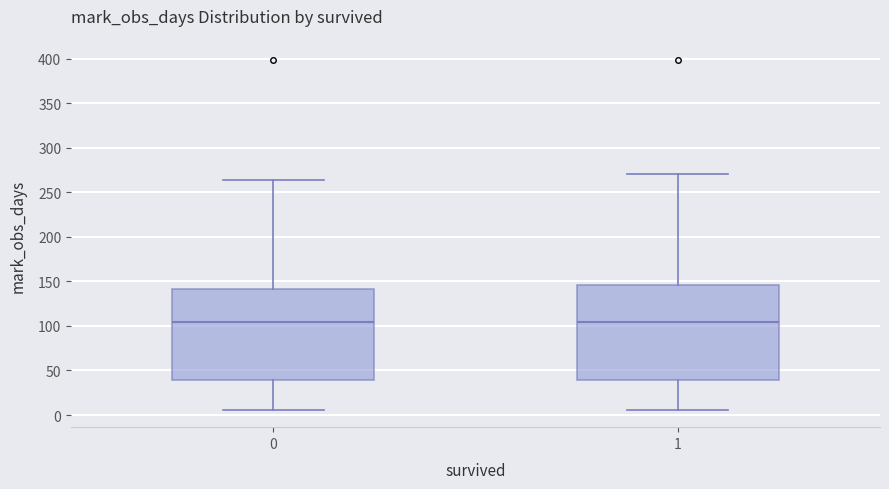

Where does the lower whisker of the box at x = 0 end on the y-axis? The values are not printed on the chart, so give them approximately, as read against the axis.

5